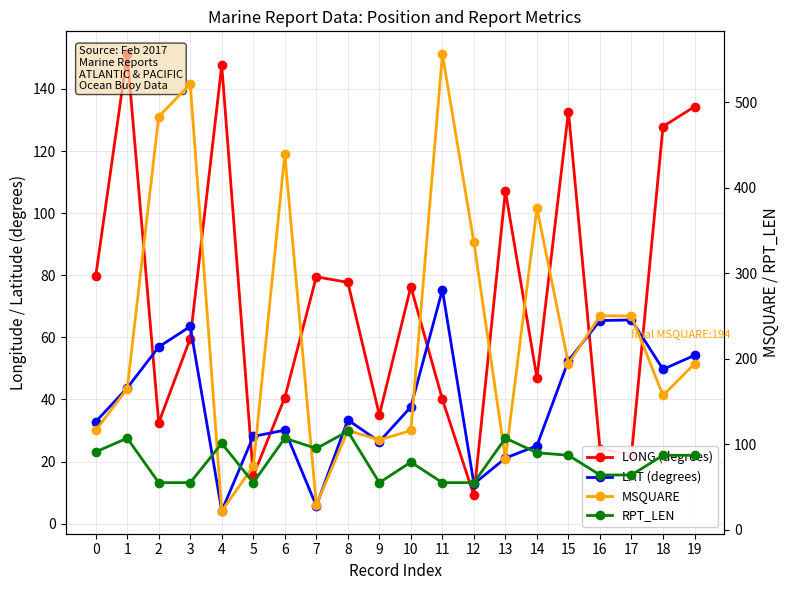

What is the value of the RPT_LEN point at the 20th from the left?

87.0